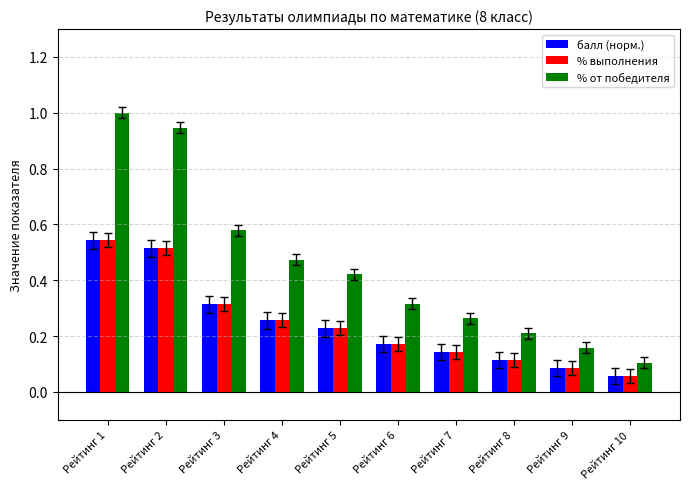

Count the % выполнения values in the range 0 to 1.

10